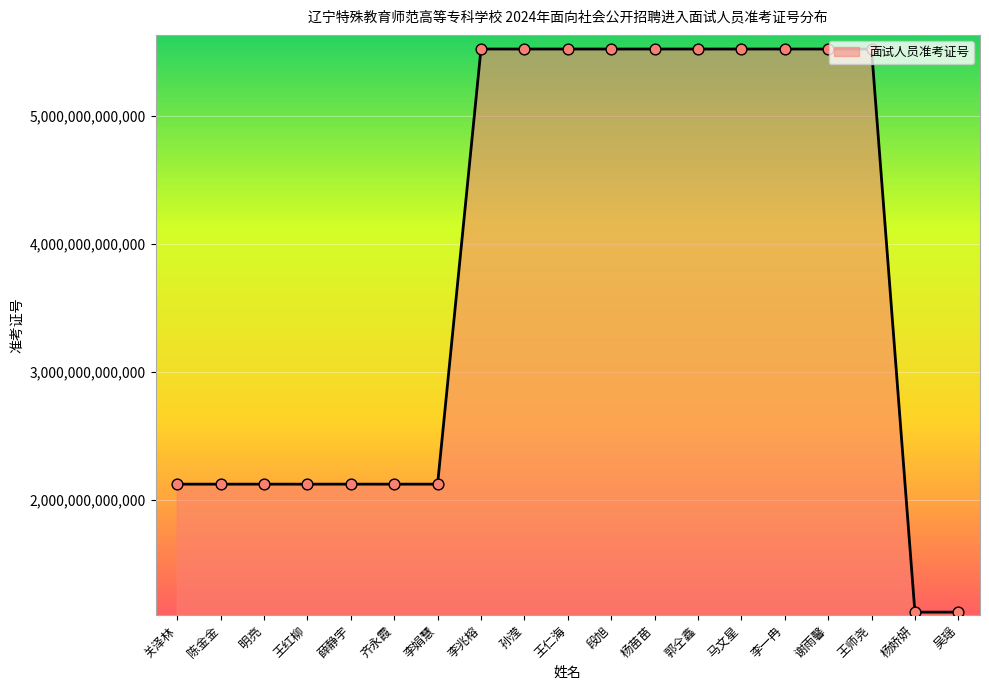

Approximately how many times larger is the value at 马文星 compared to 孙滢?

1.0